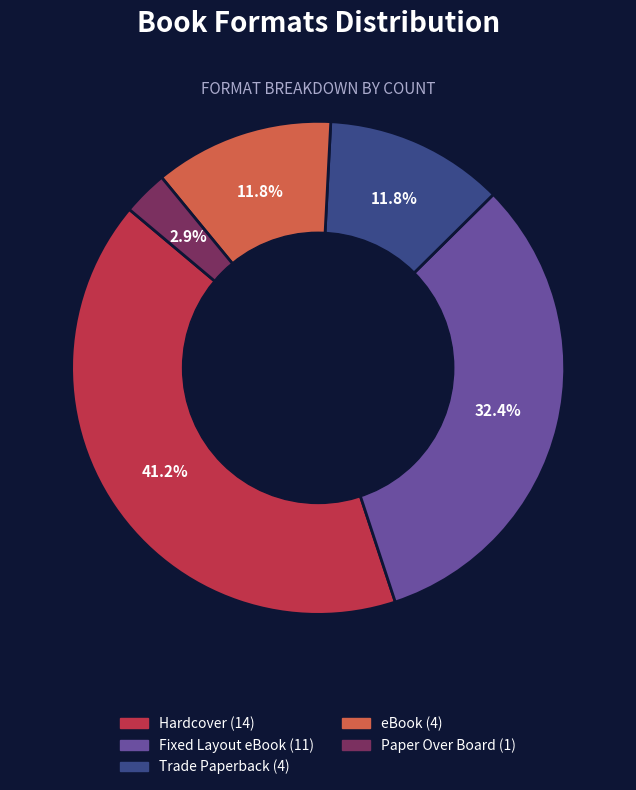

Which slice is the smallest?

Paper Over Board